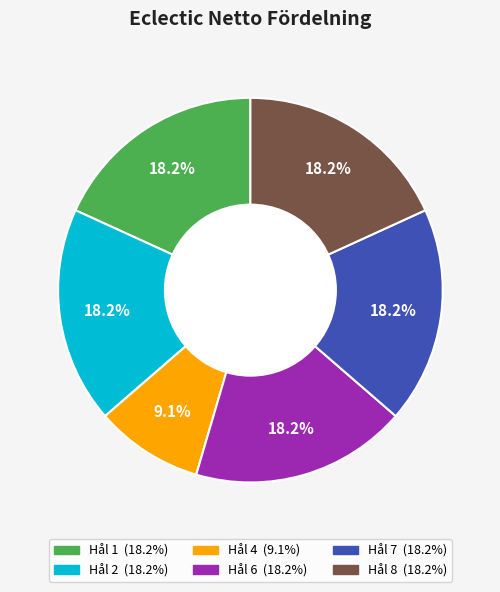

To the nearest percent, what is the average slice percentage?

17%